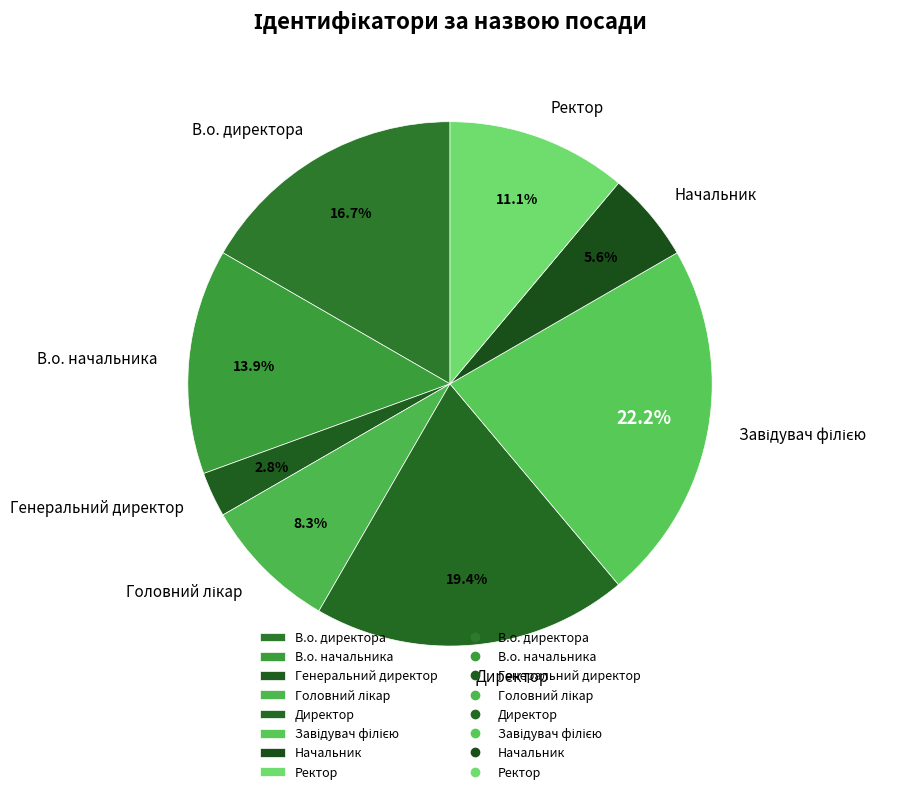

How many slices are in this pie chart?

8